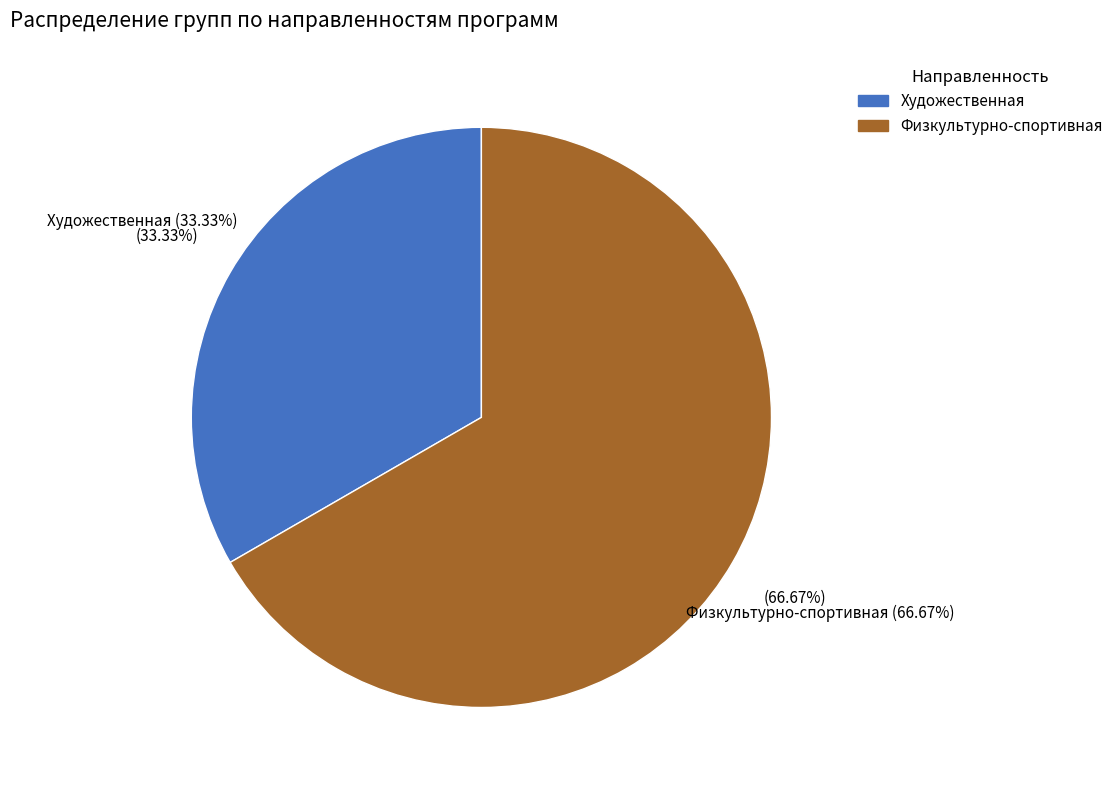

True or false: Физкультурно-спортивная accounts for 54% of the total.

False